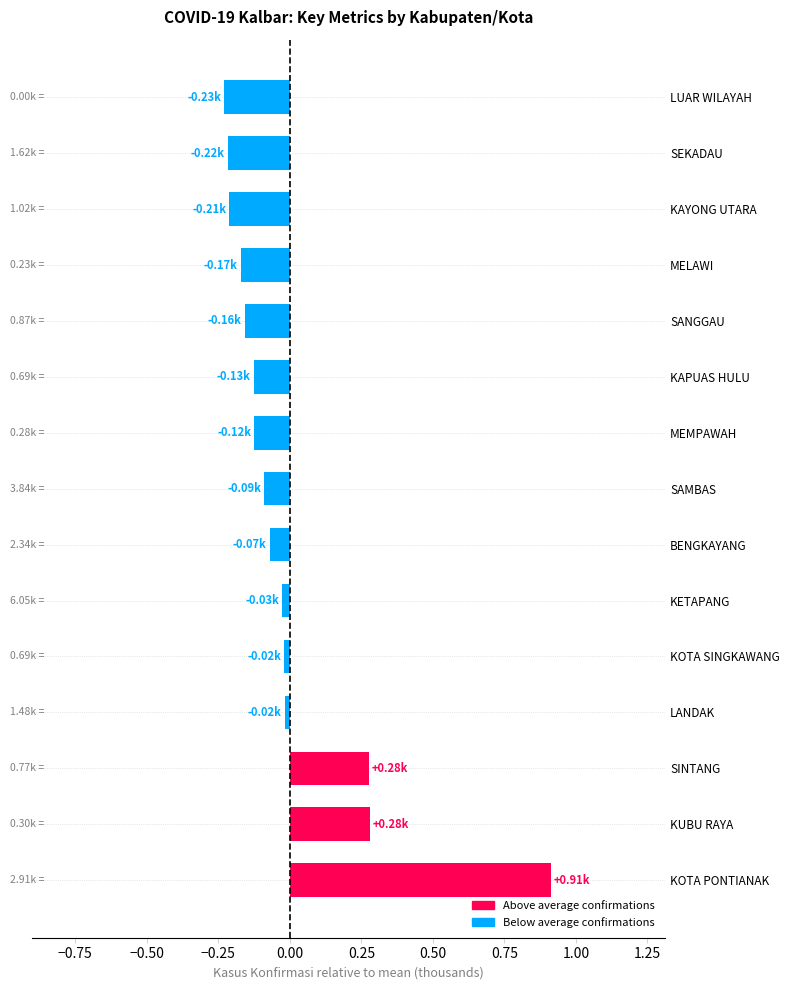

What is the sum of the values at SANGGAU and KOTA PONTIANAK?

0.8